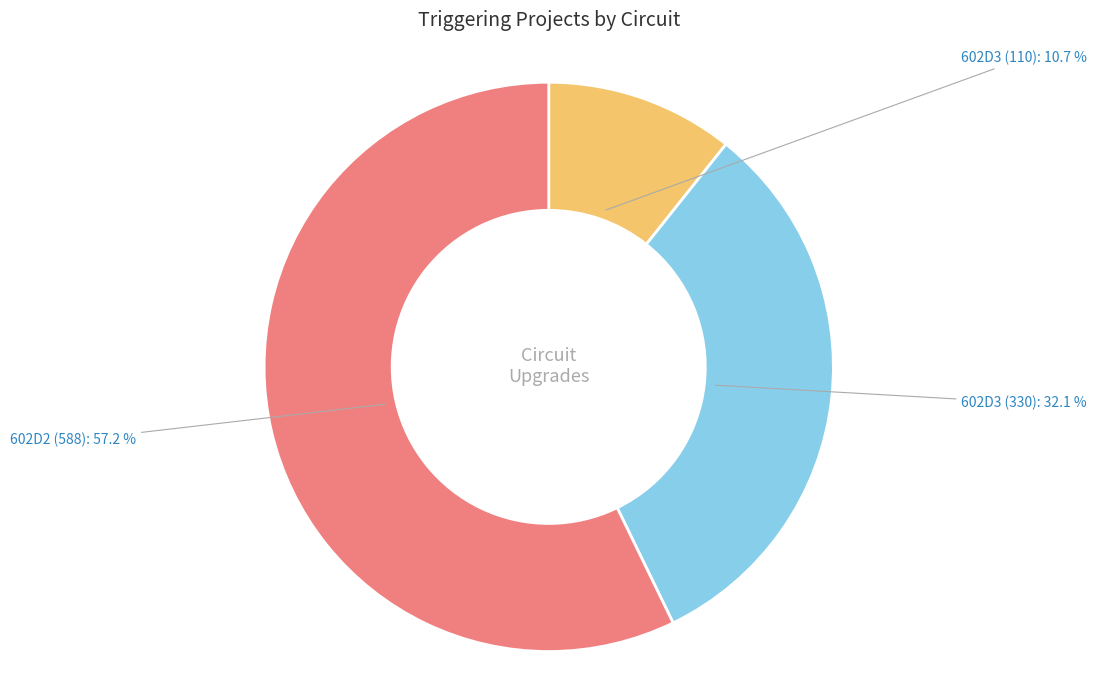

To the nearest percent, what is the difference between the largest and smallest slice percentages?

46%